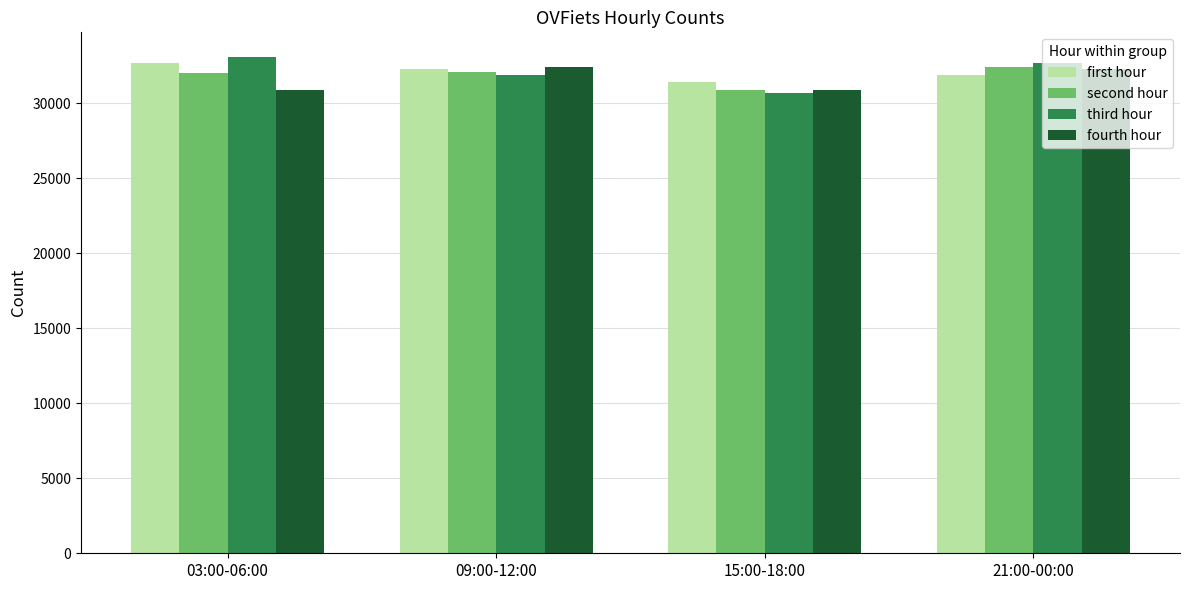

Does the chart contain any negative values?

No